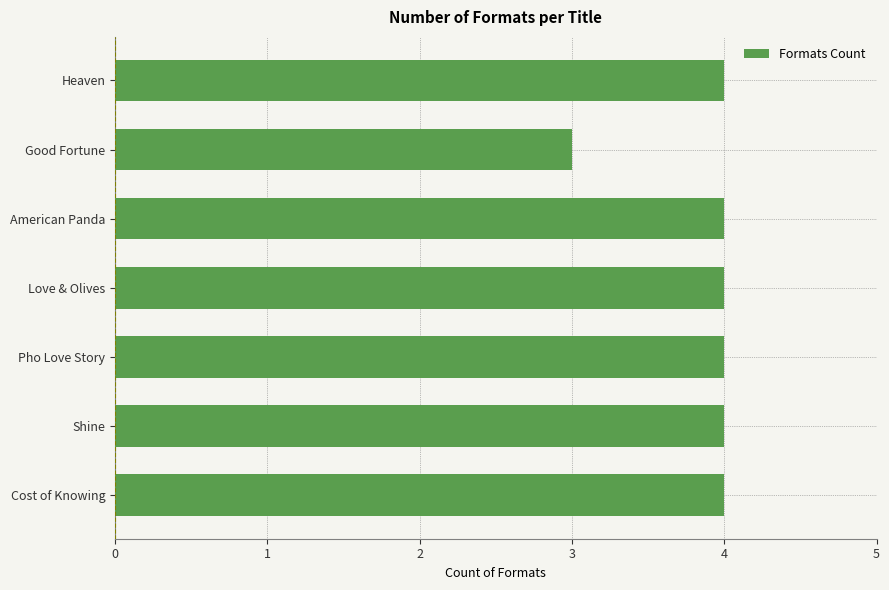

The value at Heaven is 4. True or false?

True